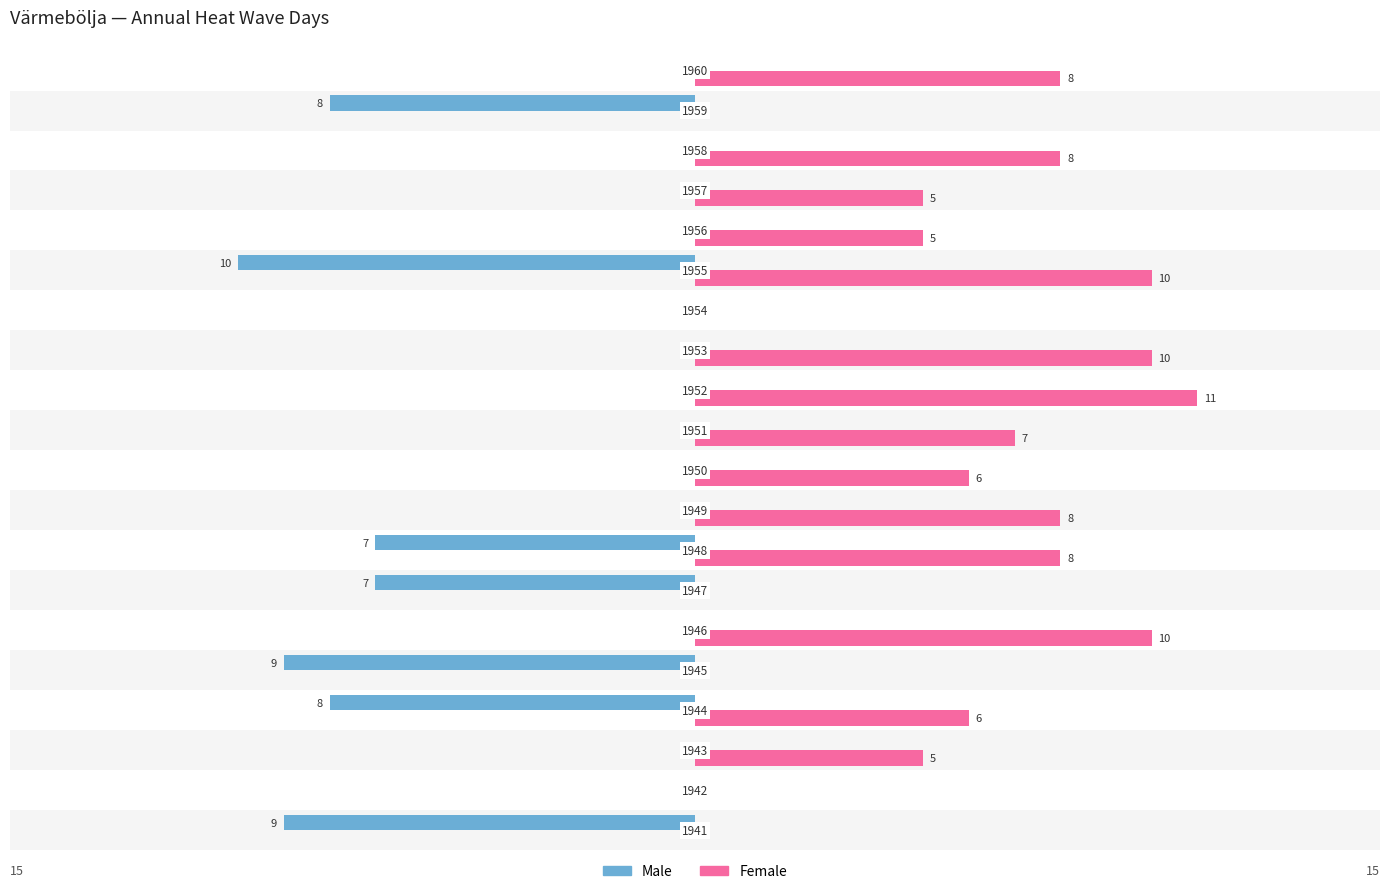

Which series has the widest spread of values?

Female